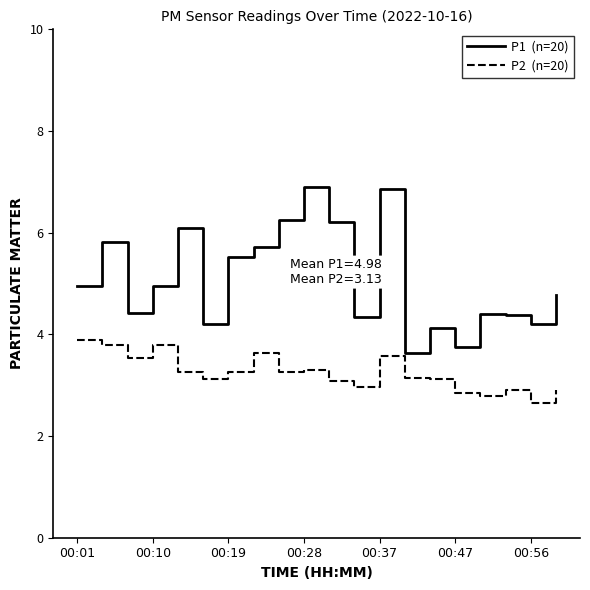

What is the maximum value shown in the chart?

6.9